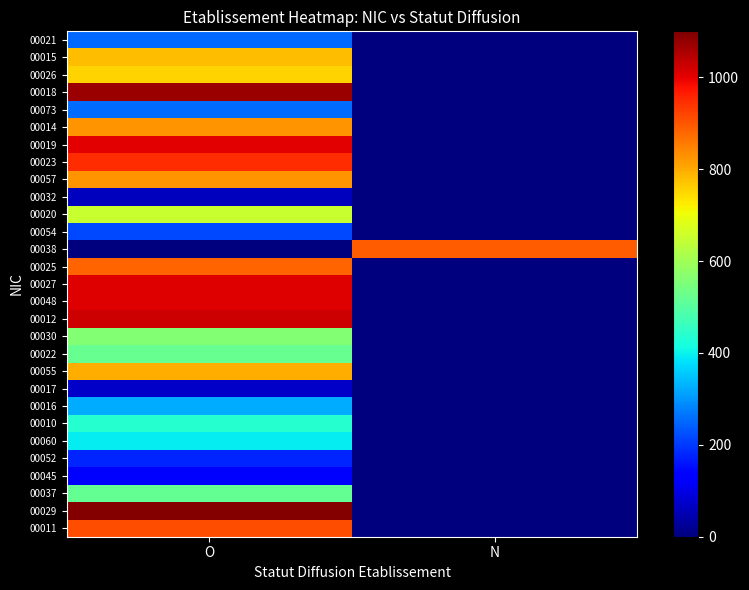

Between N and O, which is larger?

O